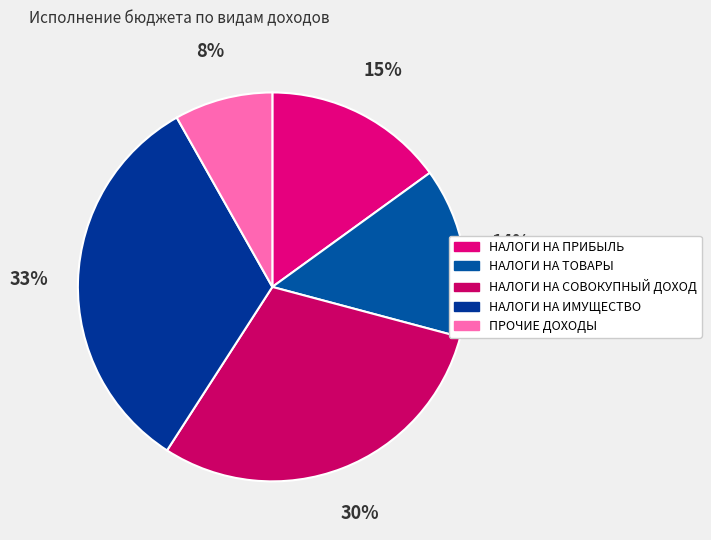

Do НАЛОГИ НА ТОВАРЫ and НАЛОГИ НА ИМУЩЕСТВО together represent more than half of the pie?

No